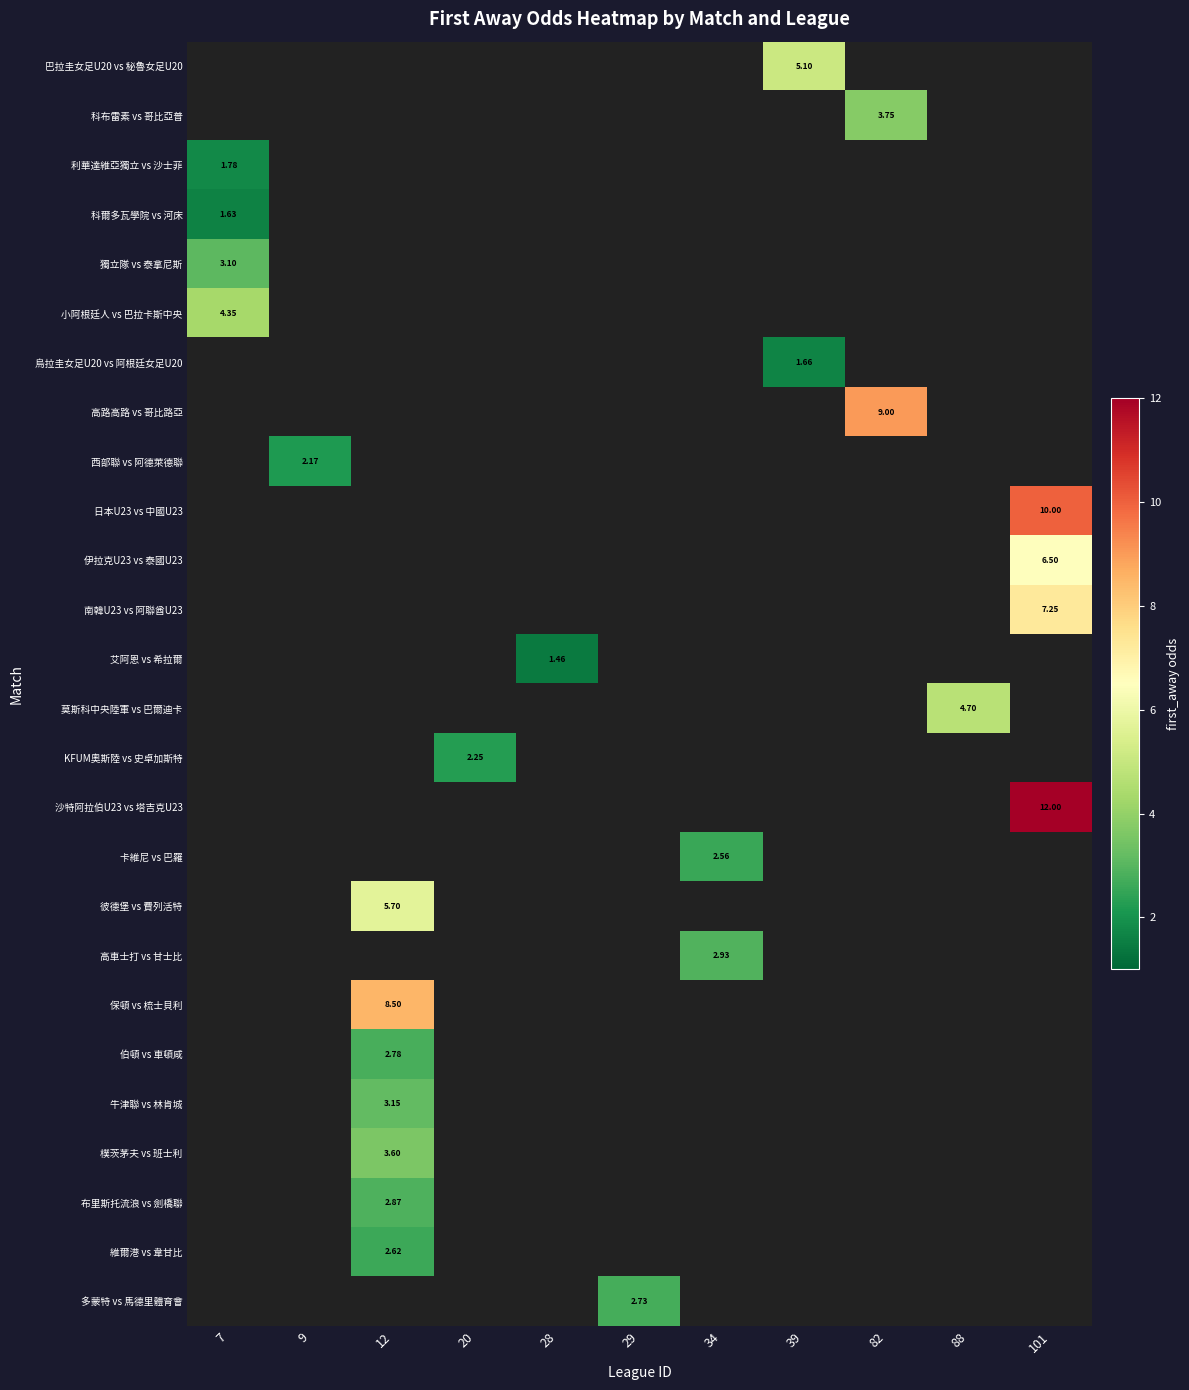

What is the minimum value shown in the chart?

1.5